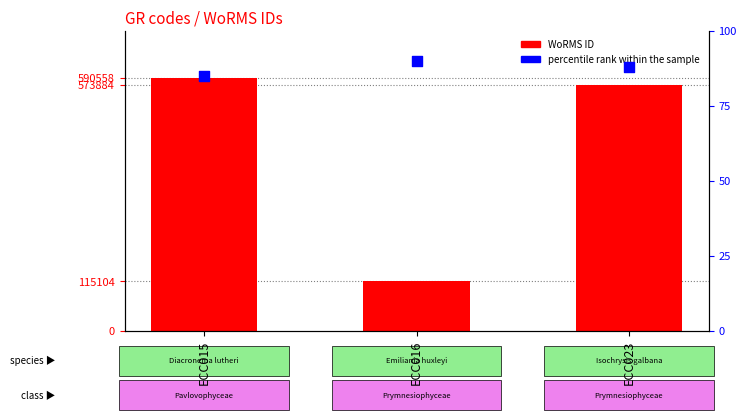

Which series has the widest spread of Y values?

WoRMS ID